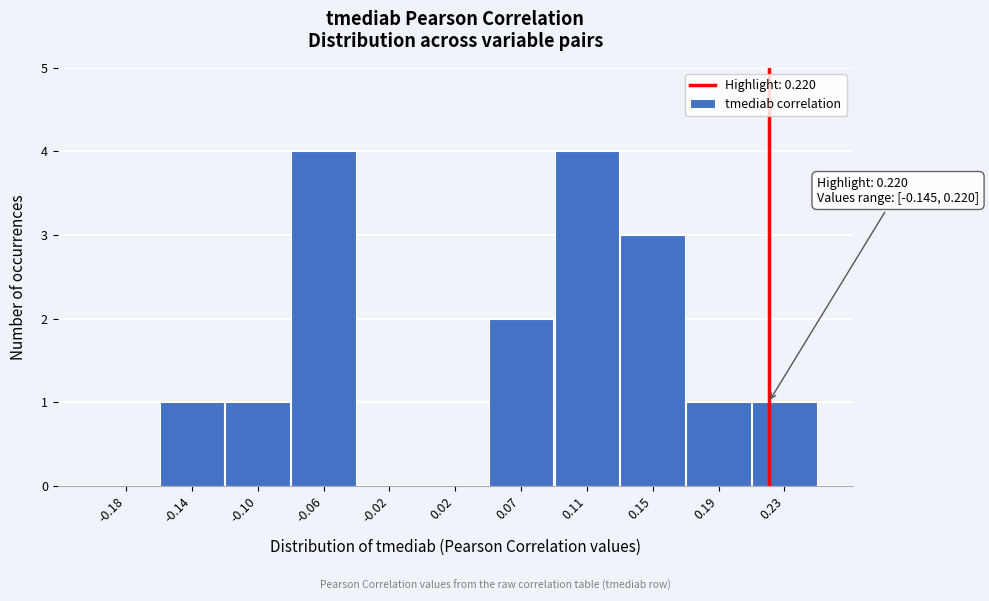

Reading left to right, transcribe all the data shown in this chart.

-0.18=0	-0.14=1	-0.10=1	-0.06=4	-0.02=0	0.02=0	0.07=2	0.11=4	0.15=3	0.19=1	0.23=1